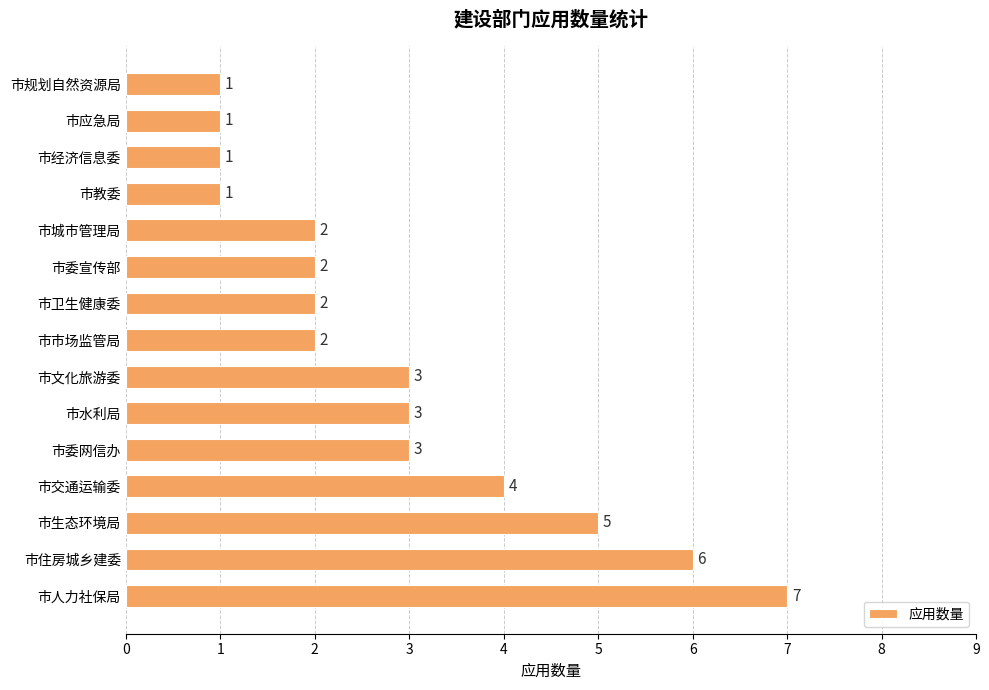

Reading top to bottom, list all the values displayed in this chart.

市规划自然资源局=1	市应急局=1	市经济信息委=1	市教委=1	市城市管理局=2	市委宣传部=2	市卫生健康委=2	市市场监管局=2	市文化旅游委=3	市水利局=3	市委网信办=3	市交通运输委=4	市生态环境局=5	市住房城乡建委=6	市人力社保局=7